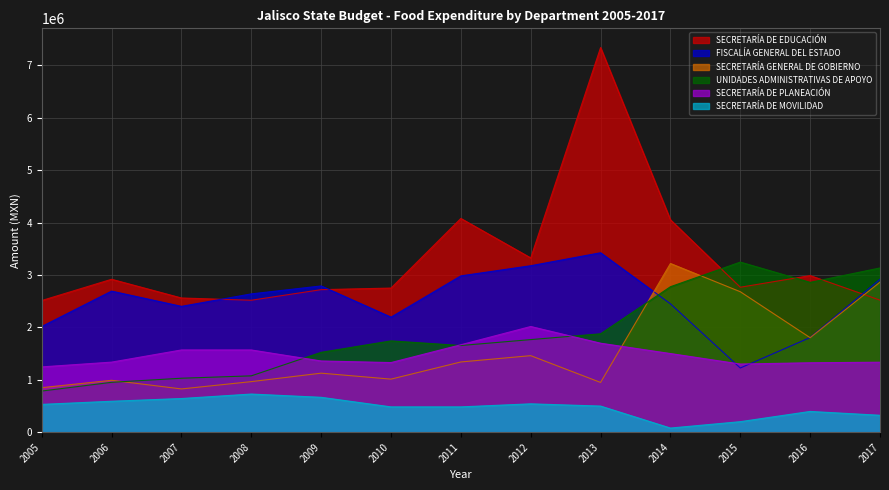

Where is the first local maximum for FISCALÍA GENERAL DEL ESTADO?

2006